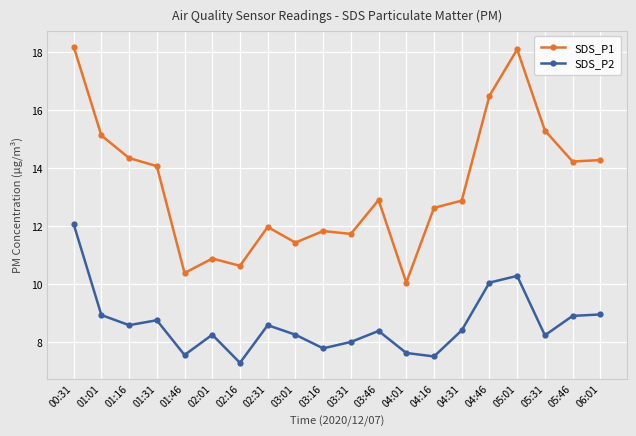

Rank the series at 05:46 from lowest to highest value.

SDS_P2, SDS_P1